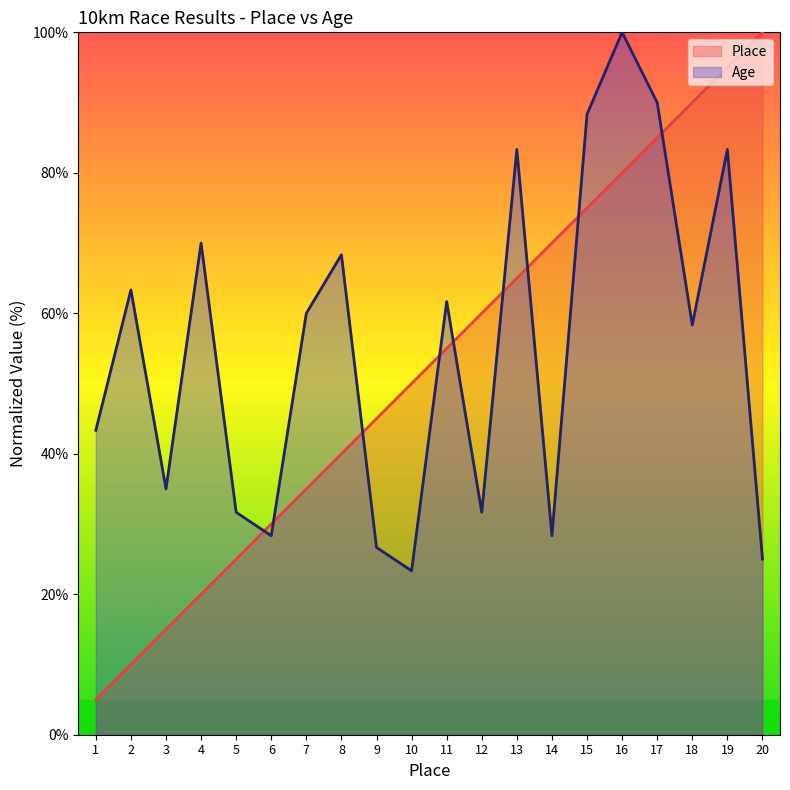

True or false: Place has a value of 6.2 at 5.

False